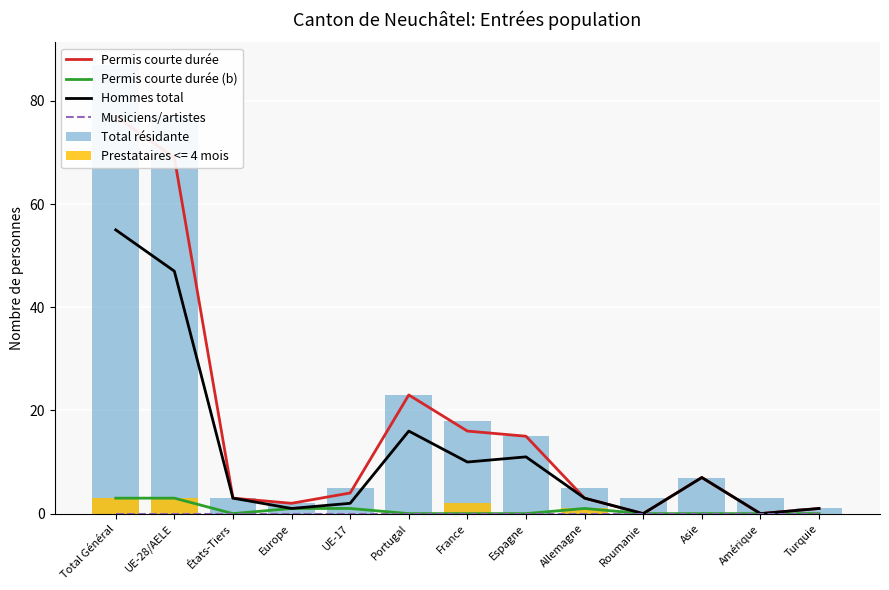

Reading left to right, extract all data points from this chart.

Permis courte durée: 77	69	3	2	4	23	16	15	3	0	7	0	1
Permis courte durée (b): 3	3	0	1	1	0	0	0	1	0	0	0	0
Hommes total: 55	47	3	1	2	16	10	11	3	0	7	0	1
Musiciens/artistes: 0	0	0	0	0	0	0	0	0	0	0	0	0
Total résidante: 87	77	3	2	5	23	18	15	5	3	7	3	1